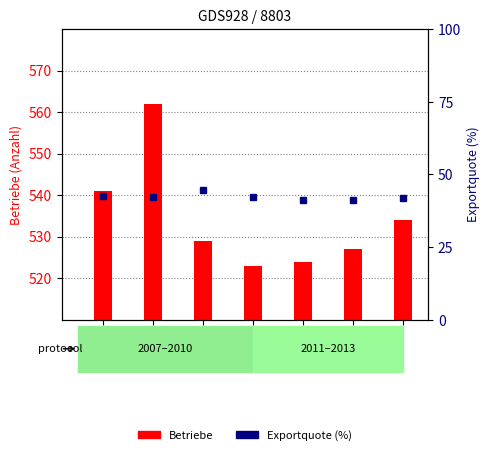

Is it true that Betriebe equals 789.6 at 2012?

False